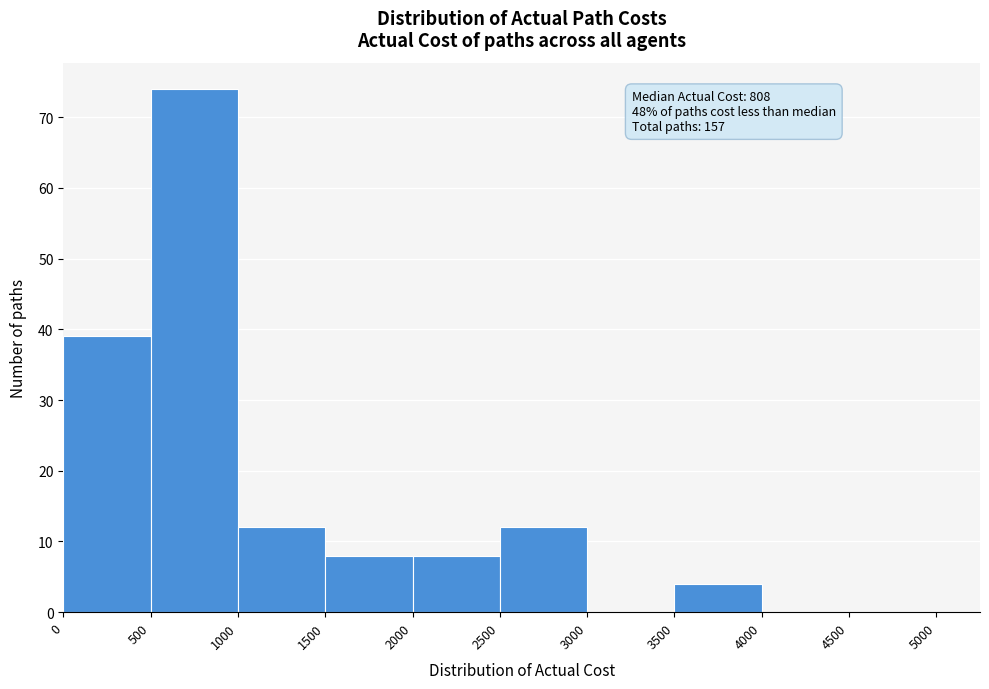

Over which range of the x-axis is the bar tallest?

500 to 1000